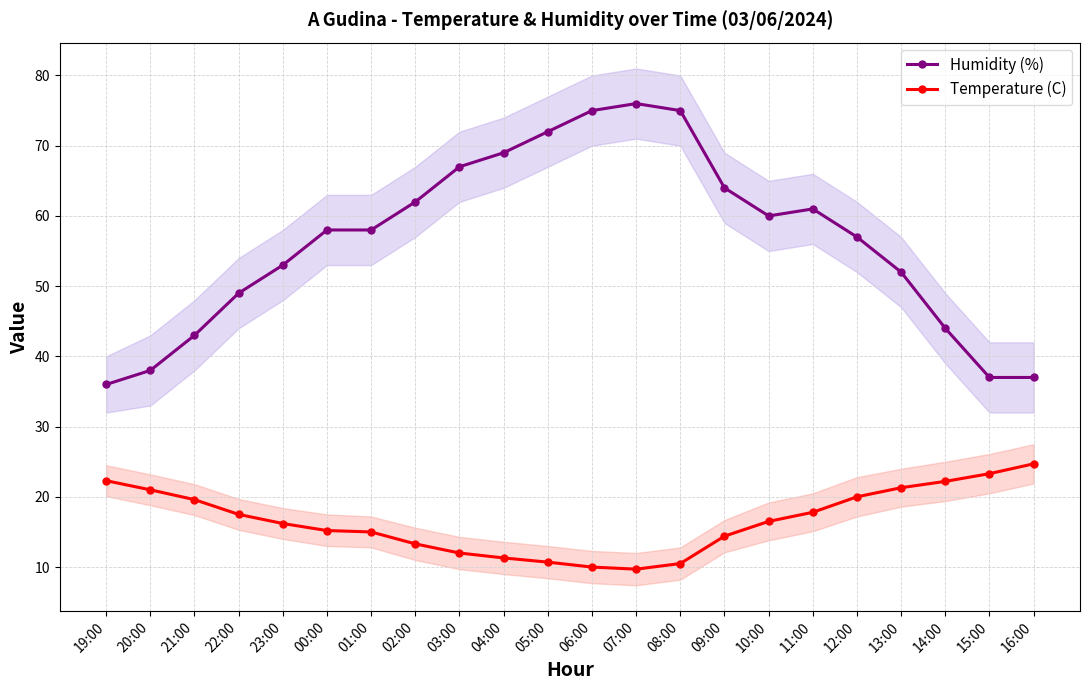

What is the value of the Temperature (C) point at the 19th from the left?

21.3